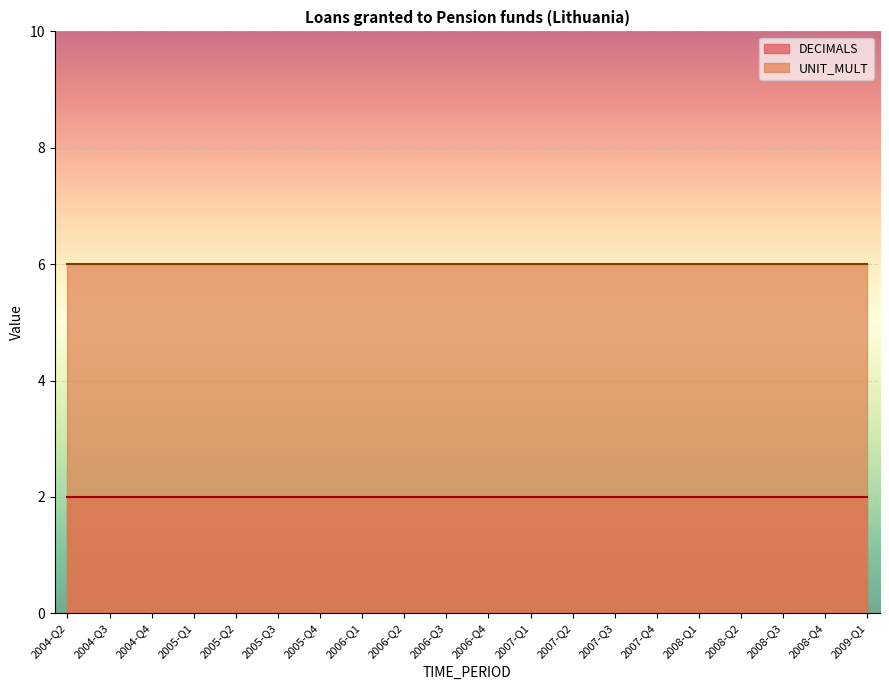

What is the sum of all DECIMALS values?

40